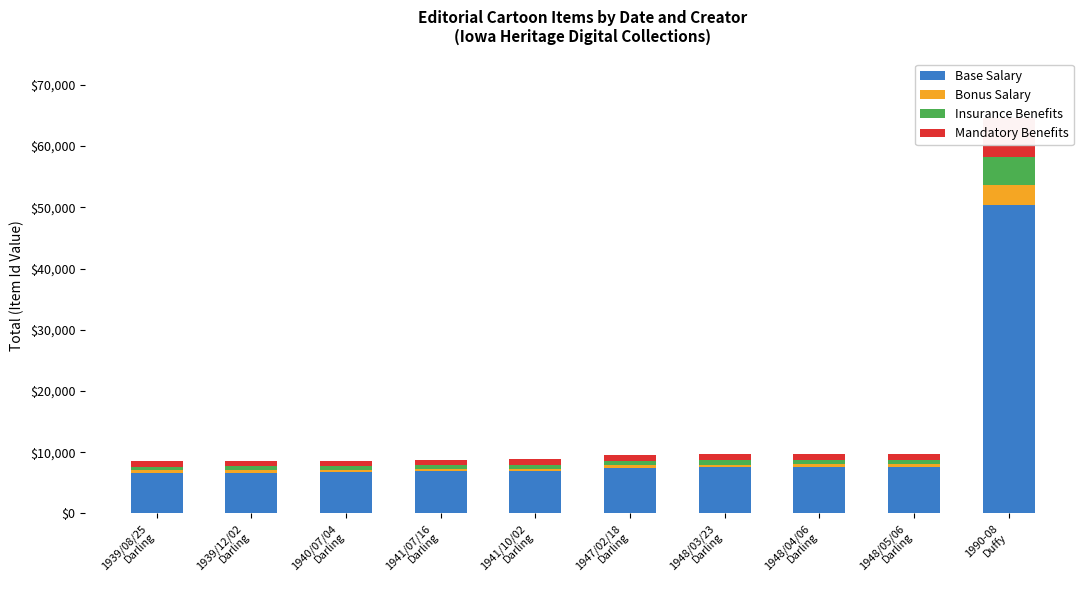

At 1939/12/02
Darling, list the series in order from smallest to largest.

Bonus Salary, Insurance Benefits, Mandatory Benefits, Base Salary